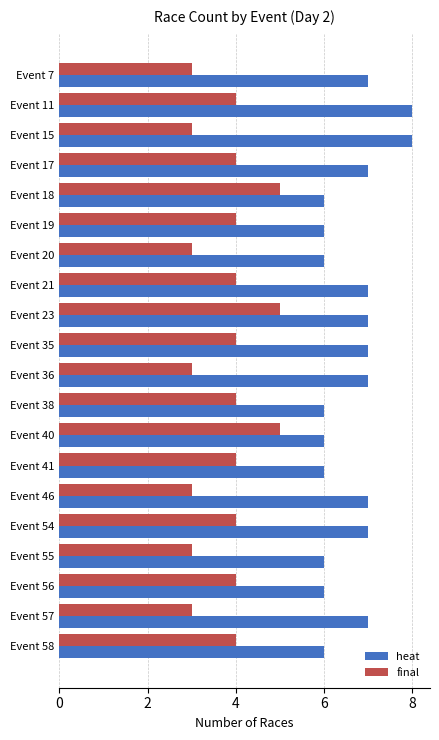

What is the sum of the final values at Event 35 and Event 11?

8